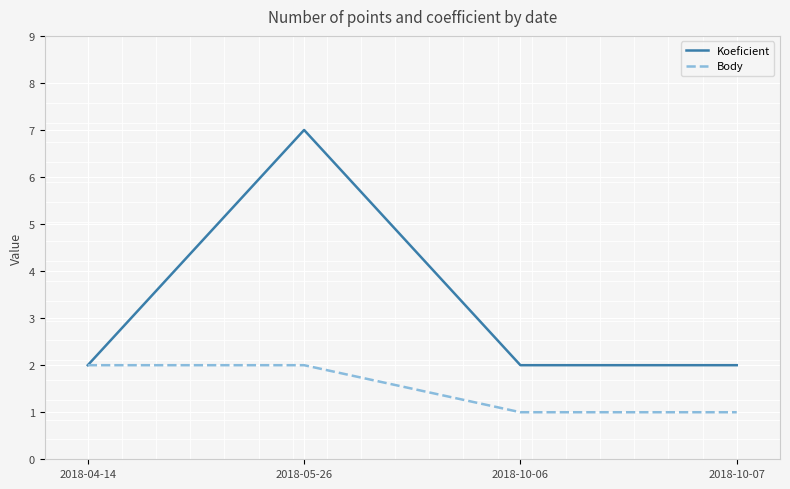

What is the maximum value shown in the chart?

7